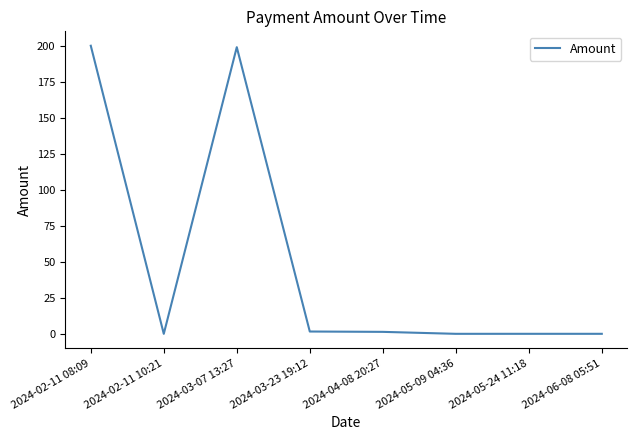

How many distinct data groups are displayed?

1